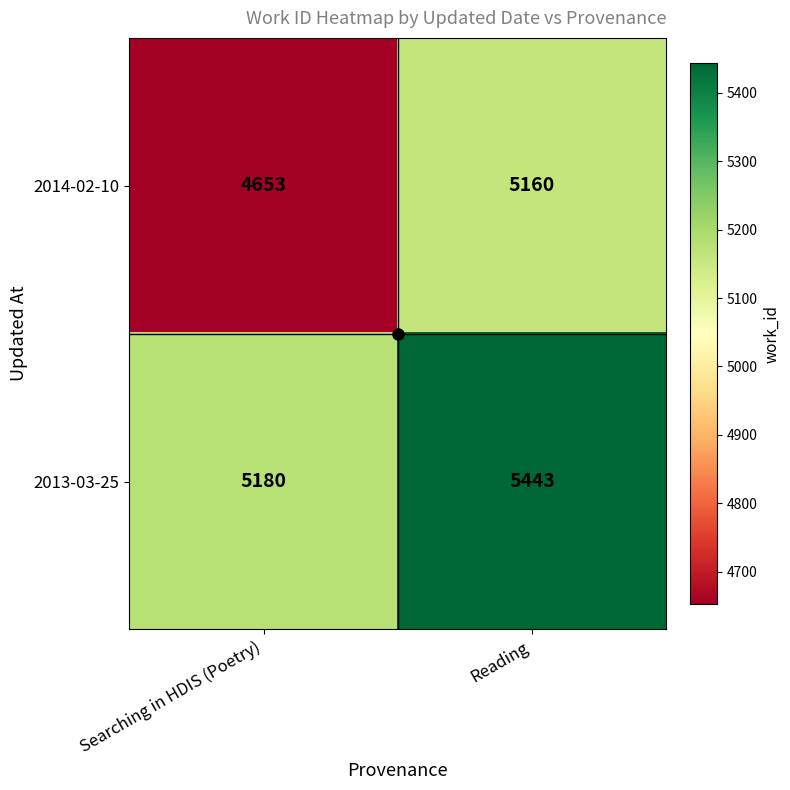

What is the minimum value for 2014-02-10?

4653